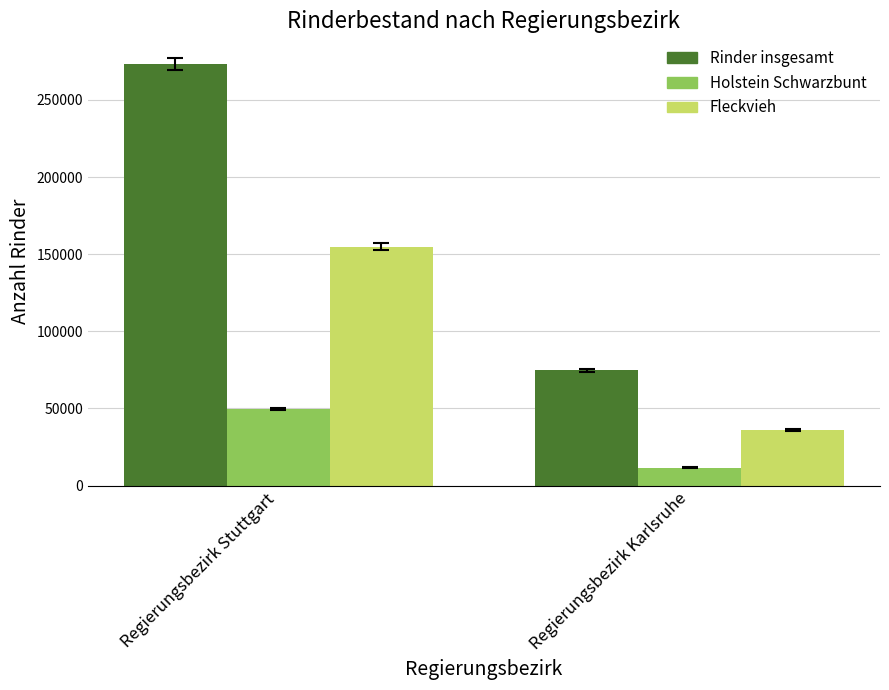

What is the label of the 1st bar from the left?

Regierungsbezirk Stuttgart